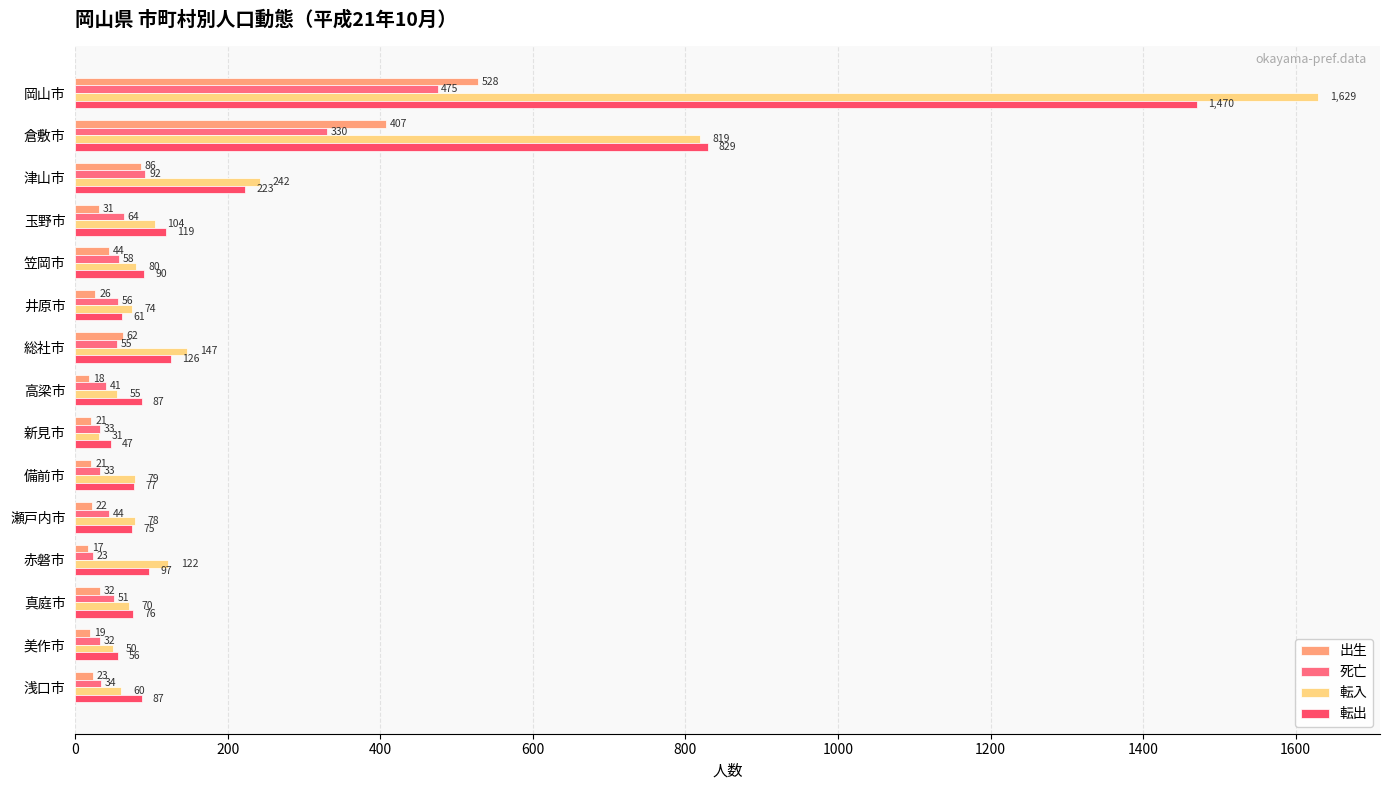

What are all the series names shown in the legend?

出生, 死亡, 転入, 転出